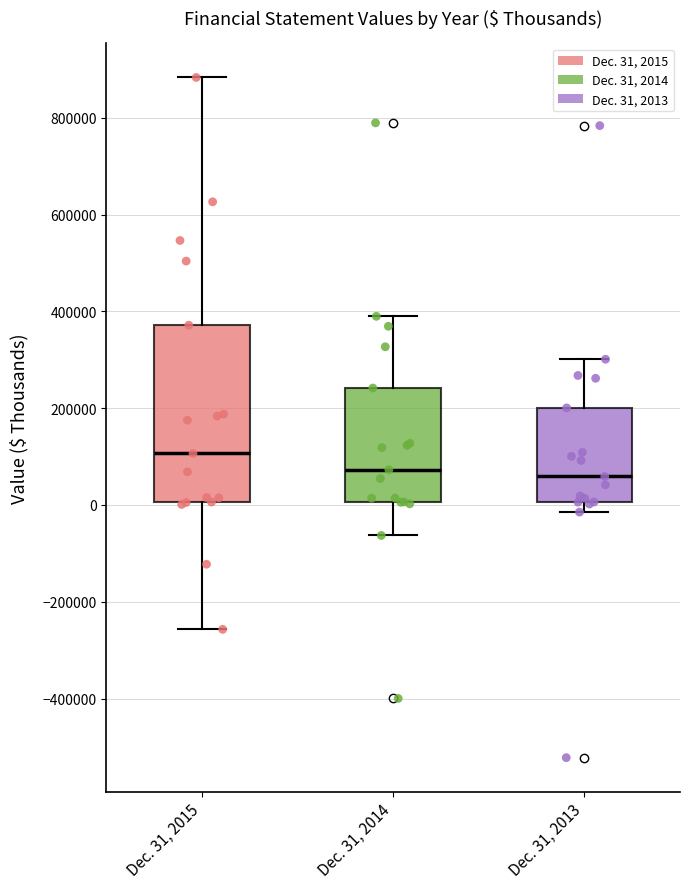

Reading left to right, transcribe this box plot: for each box, give where its median line is, the range the box spans, and where its two whiskers end, as read against the y-axis. The values are not printed on the chart, so give them approximately, as read against the axis.

Dec. 31, 2015: median 100000, box 0 to 380000, whiskers -260000 to 880000
Dec. 31, 2014: median 80000, box 0 to 240000, whiskers -60000 to 380000
Dec. 31, 2013: median 60000, box 0 to 200000, whiskers -20000 to 300000